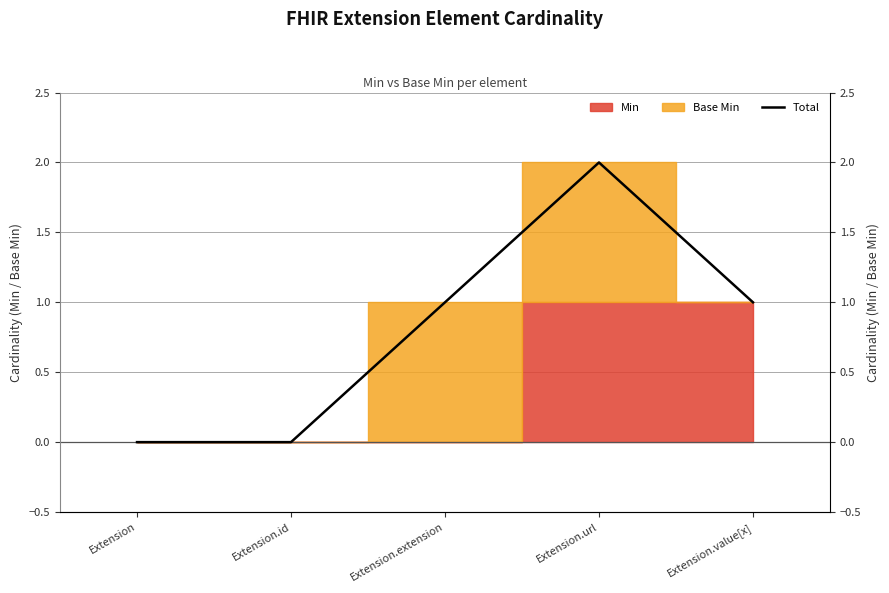

Rank the categories by value from lowest to highest.

Extension, Extension.id, Extension.extension, Extension.value[x], Extension.url